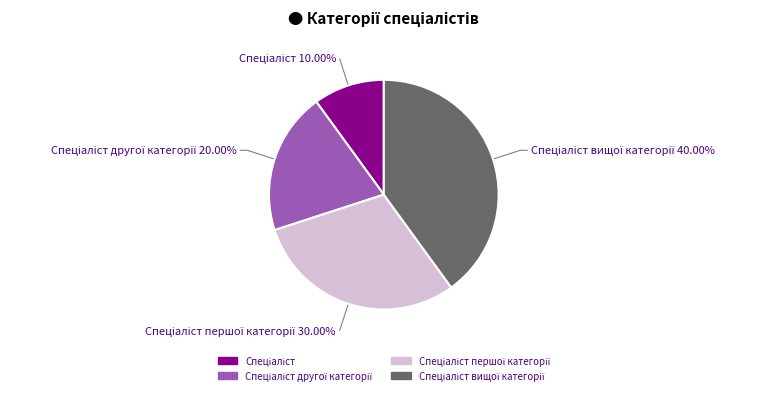

To the nearest percent, what is the average slice percentage?

25%